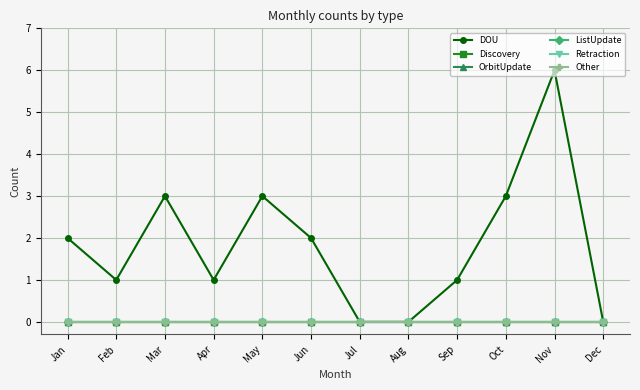

At which label does OrbitUpdate reach its minimum?

Jan